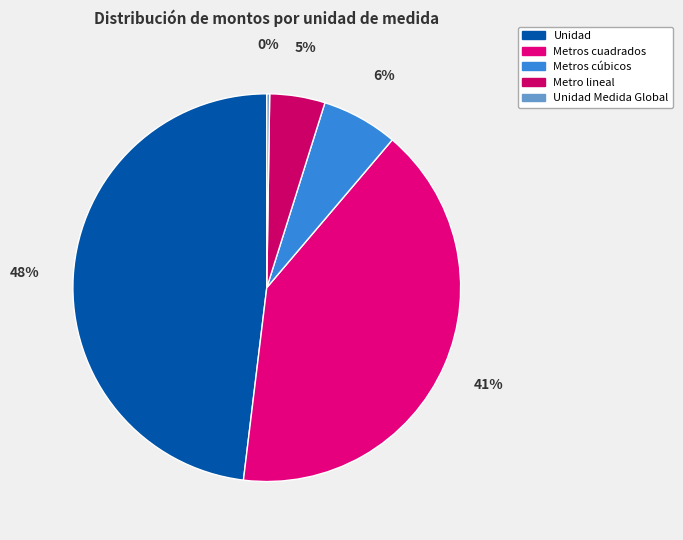

Does Metro lineal account for over 50% of the chart?

No